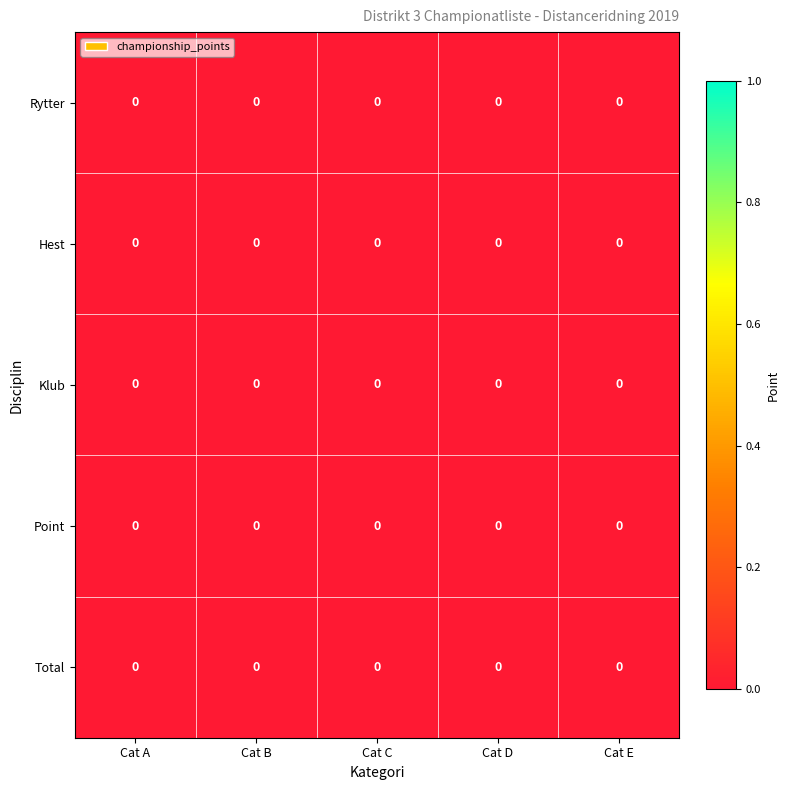

Rank the series by their maximum value, from highest to lowest.

Klub, Rytter, Hest, Total, Point